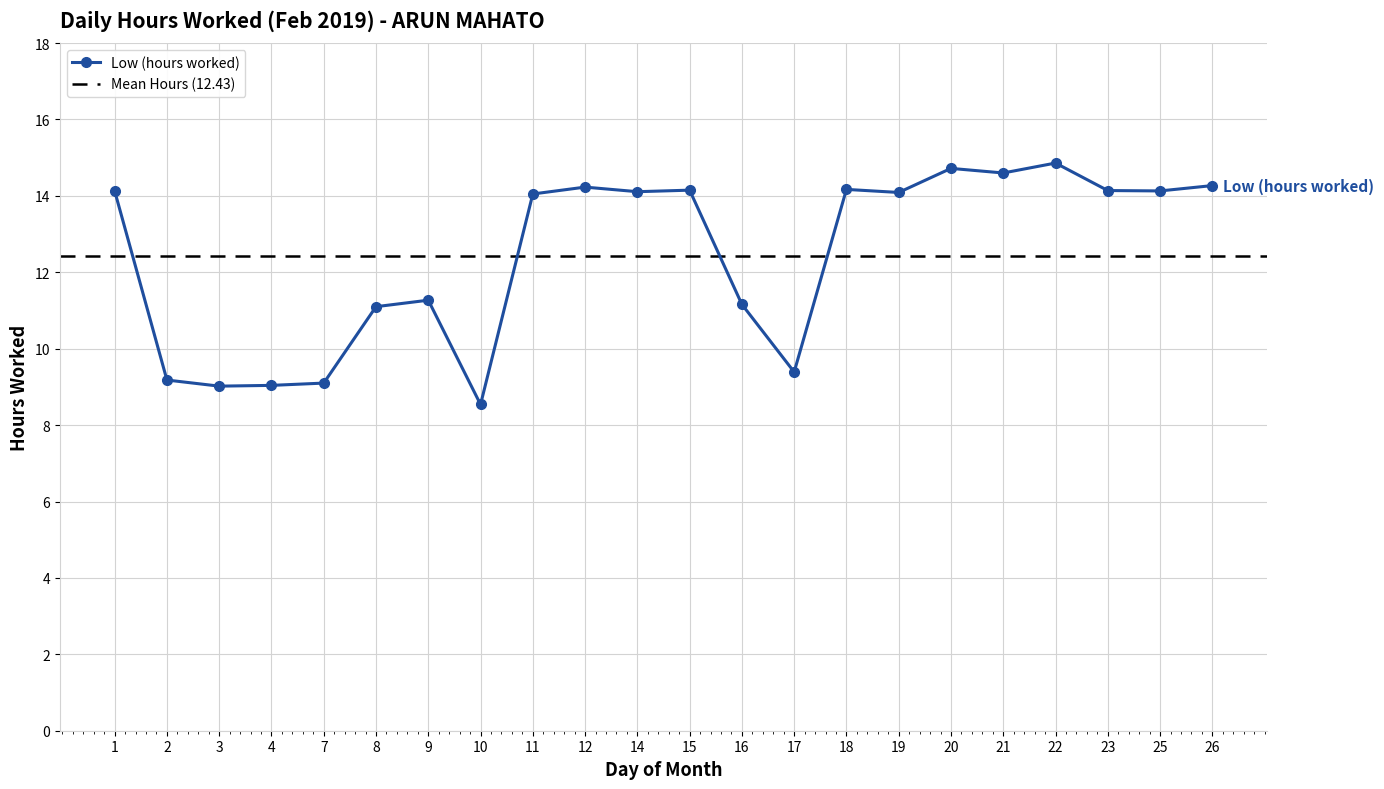

Rank the categories by value from lowest to highest.

10, 3, 4, 7, 2, 17, 8, 16, 9, 11, 19, 14, 1, 25, 23, 15, 18, 12, 26, 21, 20, 22